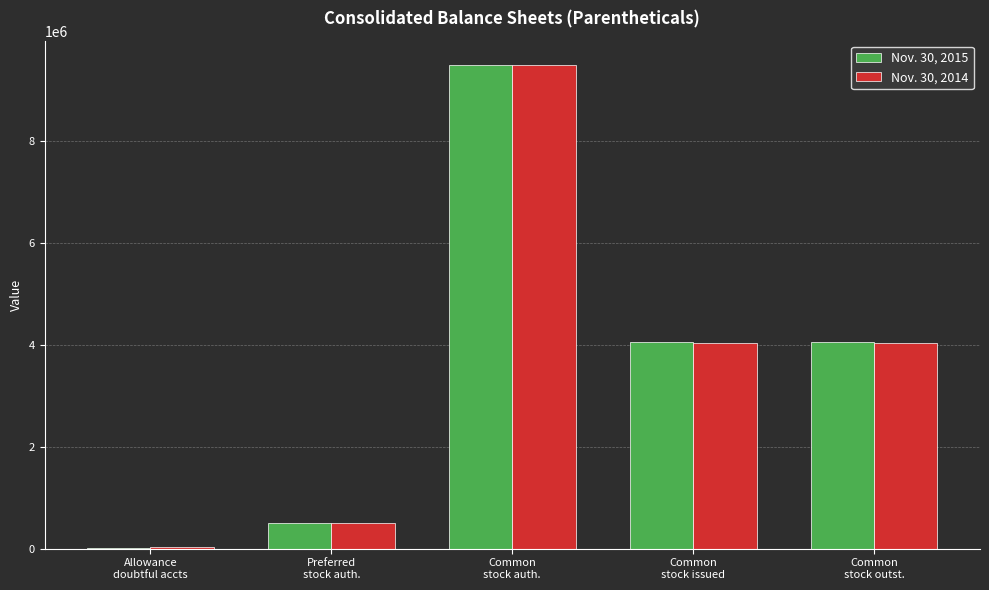

What is the difference between the Nov. 30, 2015 values at Common
stock issued and Common
stock auth.?

5438948